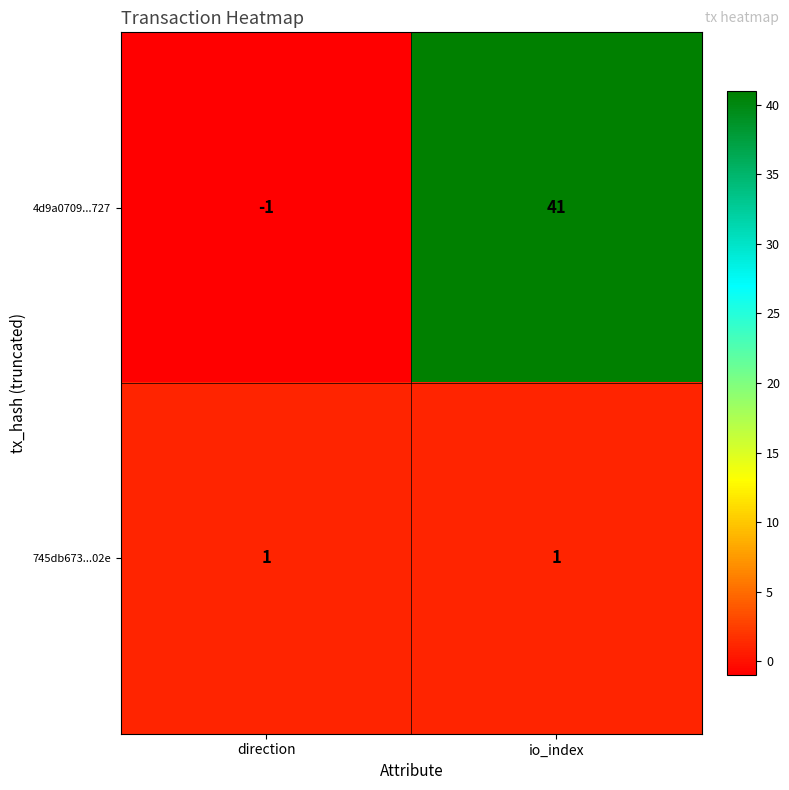

Reading left to right, list all the values displayed in this chart.

4d9a0709...727: -1	41
745db673...02e: 1	1